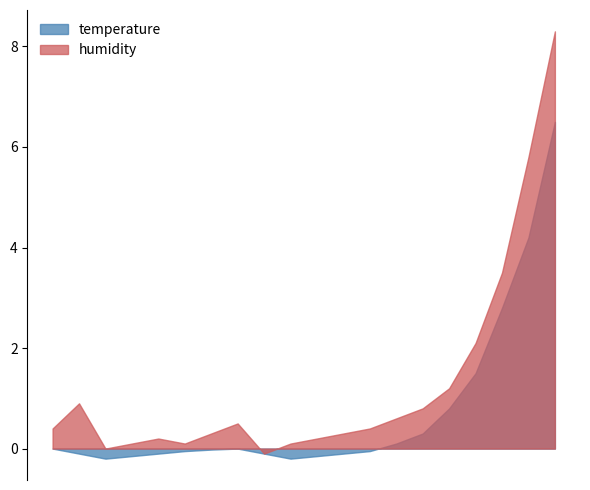

True or false: humidity has more than 1 interior local peaks.

True